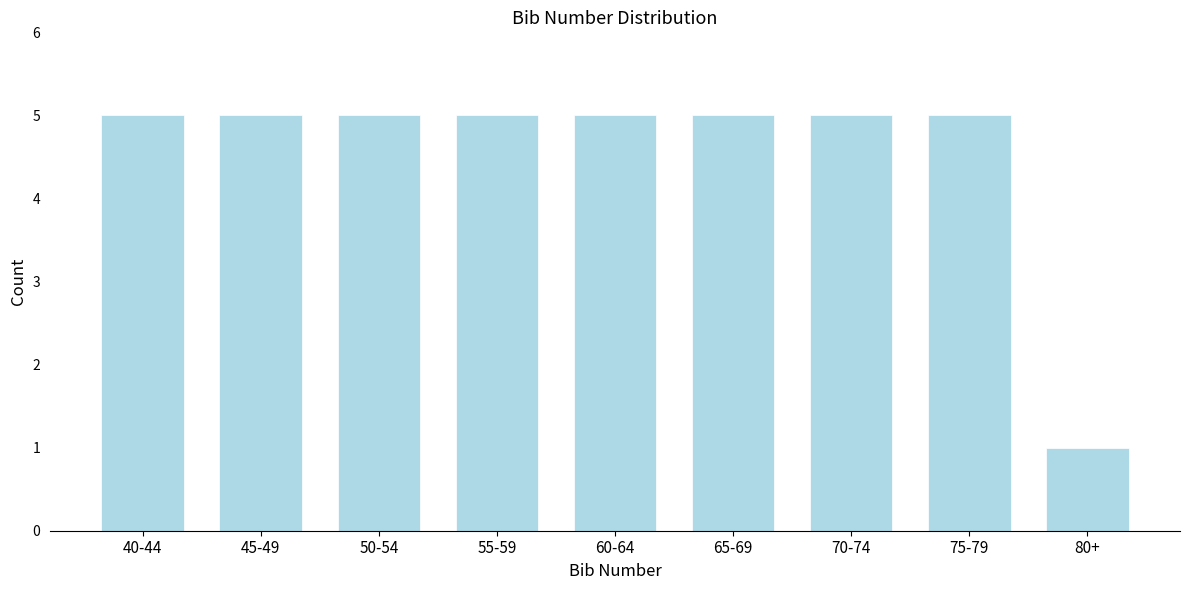

Reading left to right, list all the values displayed in this chart.

40-44=5	45-49=5	50-54=5	55-59=5	60-64=5	65-69=5	70-74=5	75-79=5	80+=1